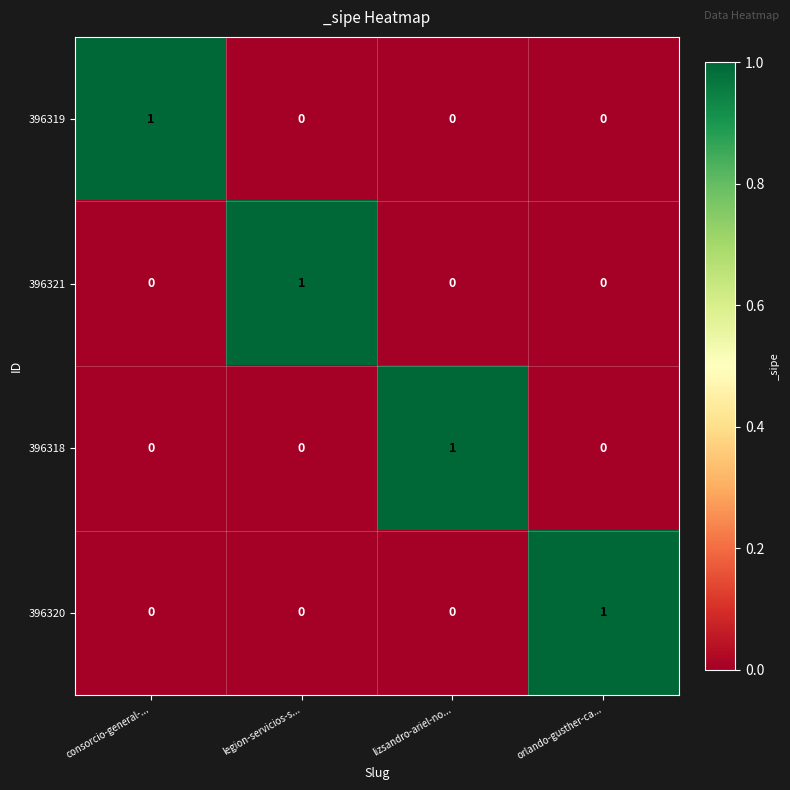

Count the number of data series in this chart.

4